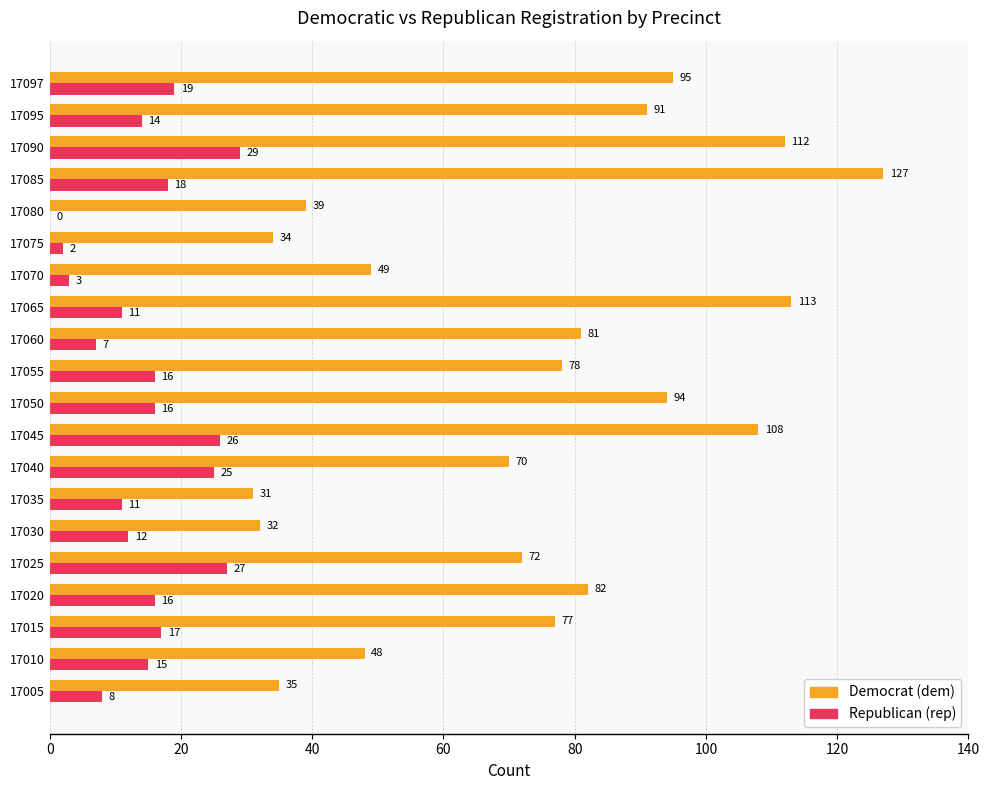

At which category is the sum across all series the highest?

17085